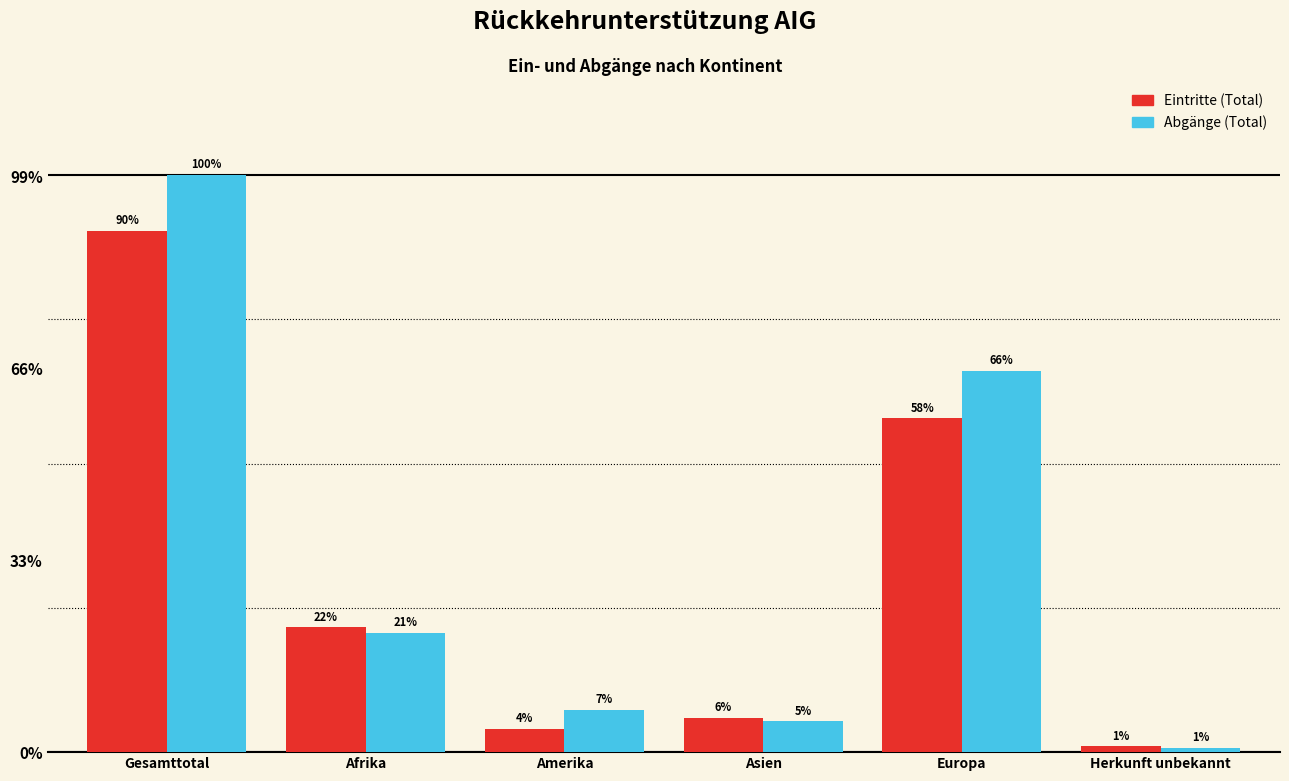

What are all the series names shown in the legend?

Eintritte (Total), Abgänge (Total)